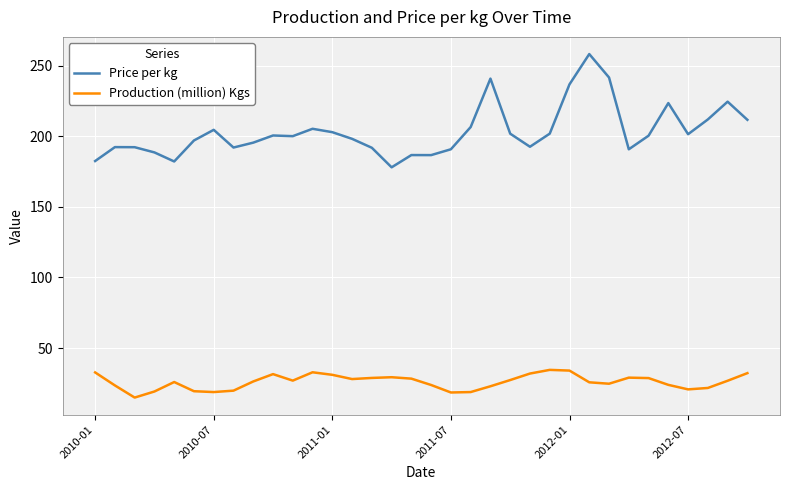

List the series in order of their peak value, lowest first.

Production (million) Kgs, Price per kg